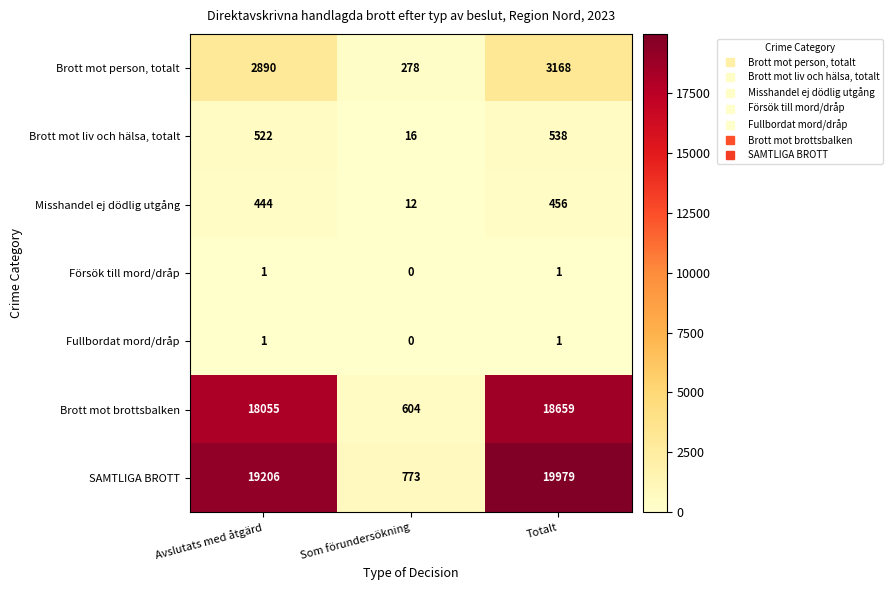

Is it true that SAMTLIGA BROTT equals 773 at Som förundersökning?

True